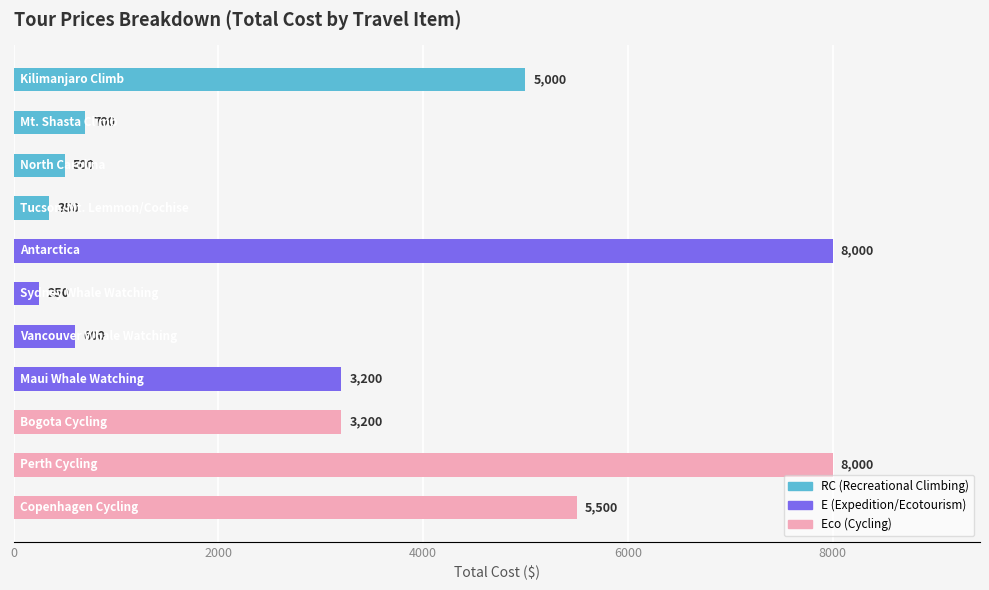

What is the value of the 5th bar from the top?

8000